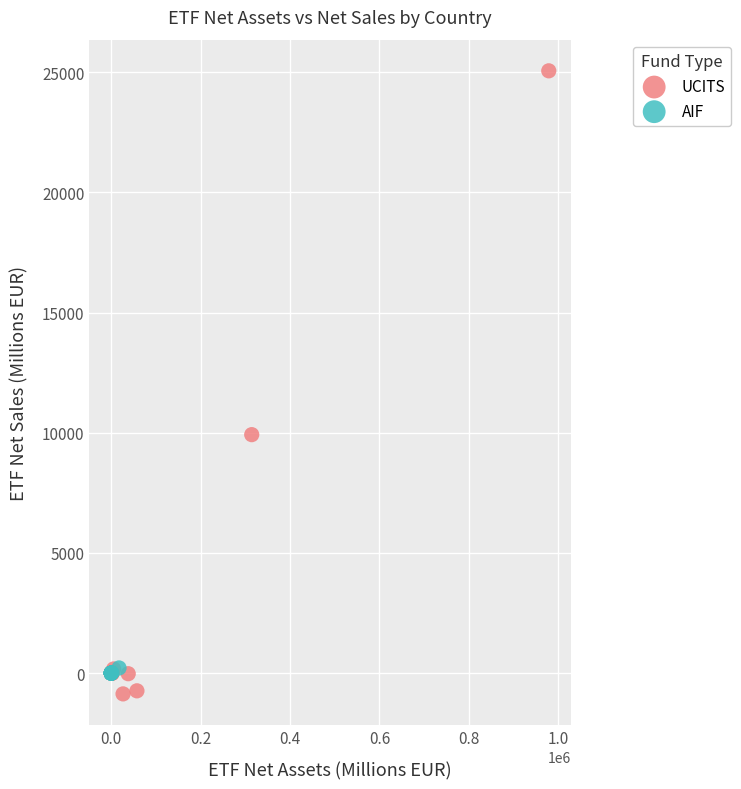

Which series has the largest Y range (max minus min)?

UCITS